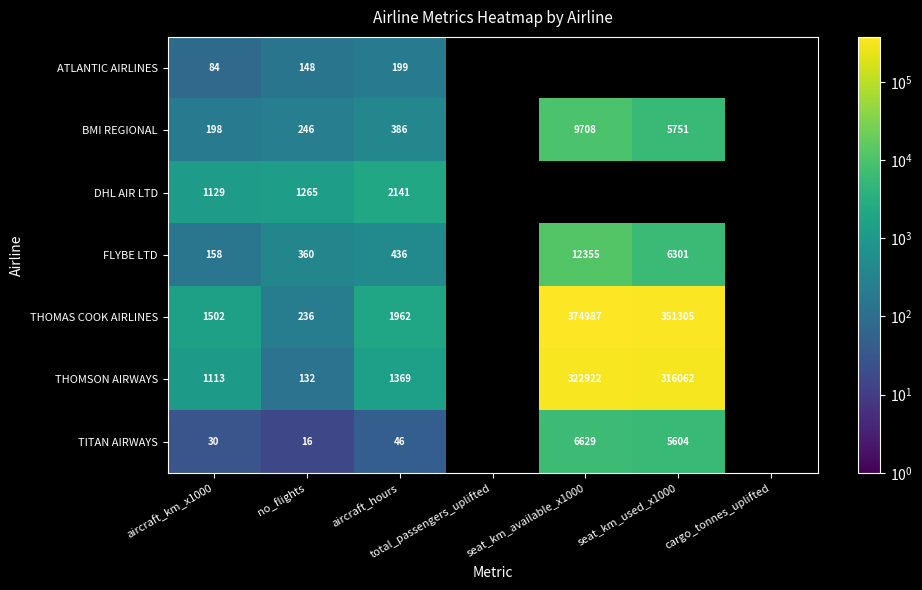

Is it true that THOMAS COOK AIRLINES equals 517235 at seat_km_available_x1000?

False